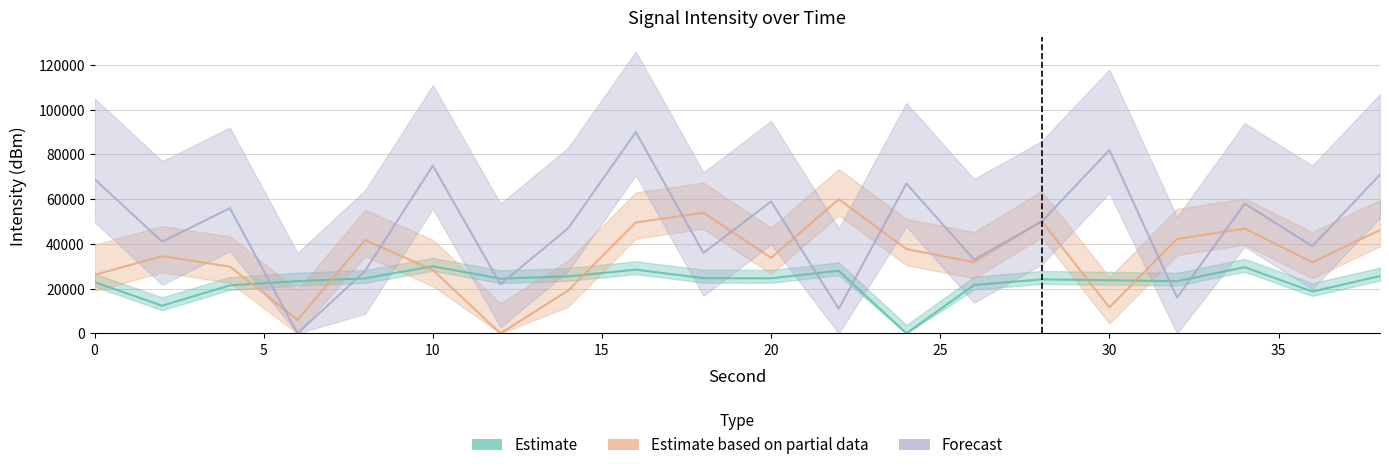

Which series has the largest range (max minus min)?

Forecast